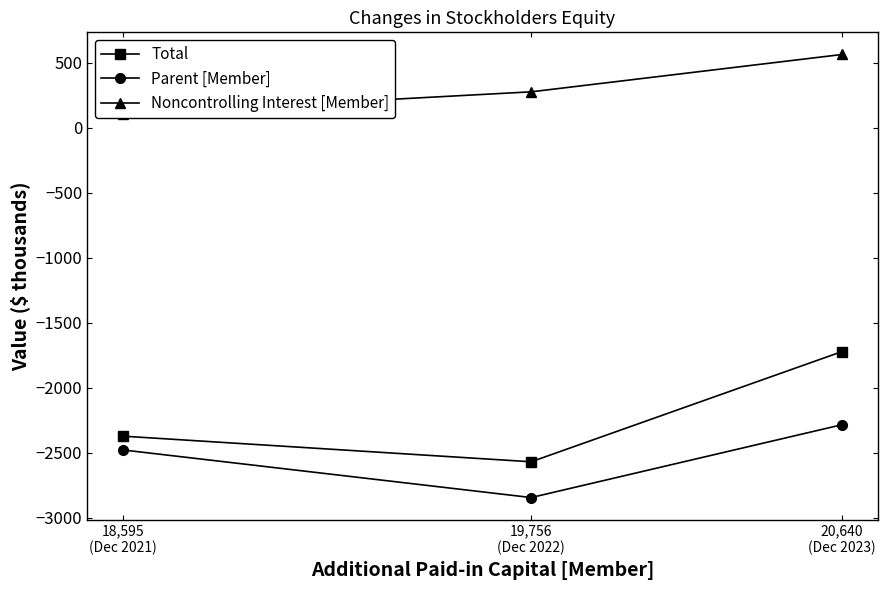

At how many categories does at least one series exceed -1083?

3